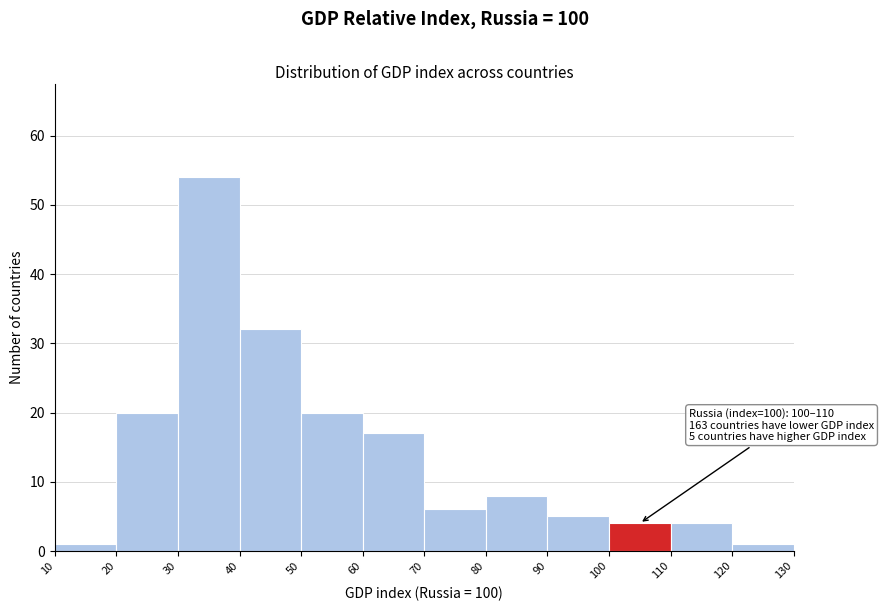

Over which range of the x-axis is the bar tallest?

30 to 40